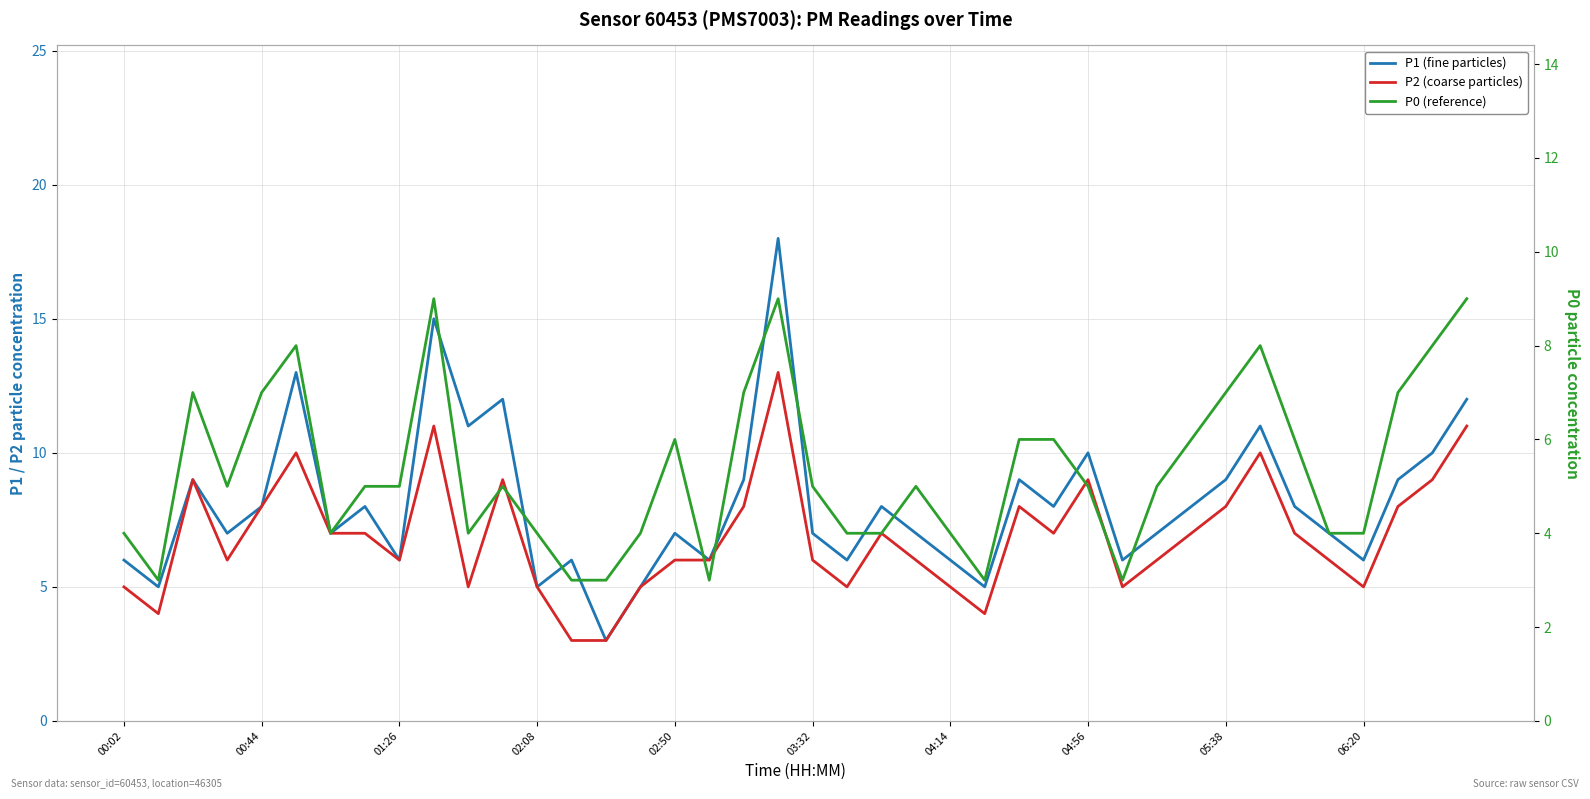

Count the number of categories in the chart.

40